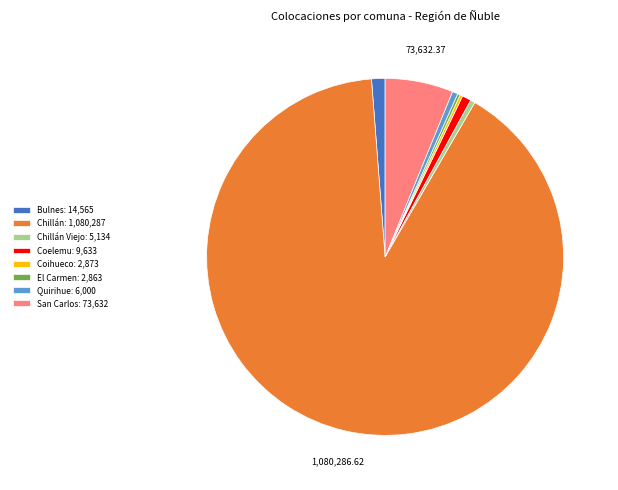

Which category accounts for the majority?

Chillán: 1,080,287